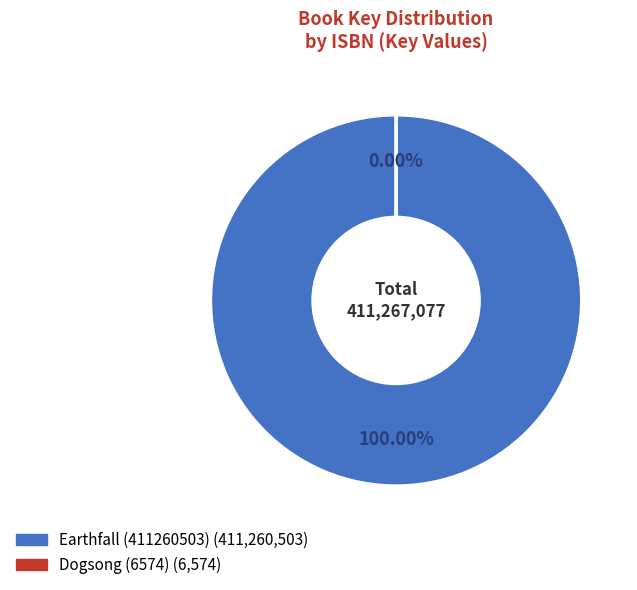

How many slices are in this pie chart?

2